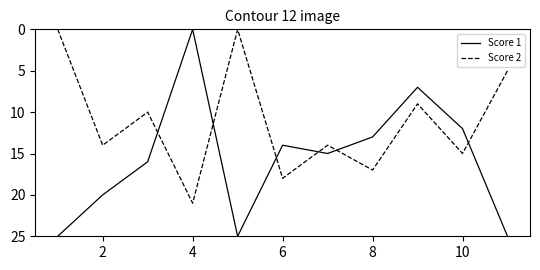

Which series has the largest total across all categories?

Score 1